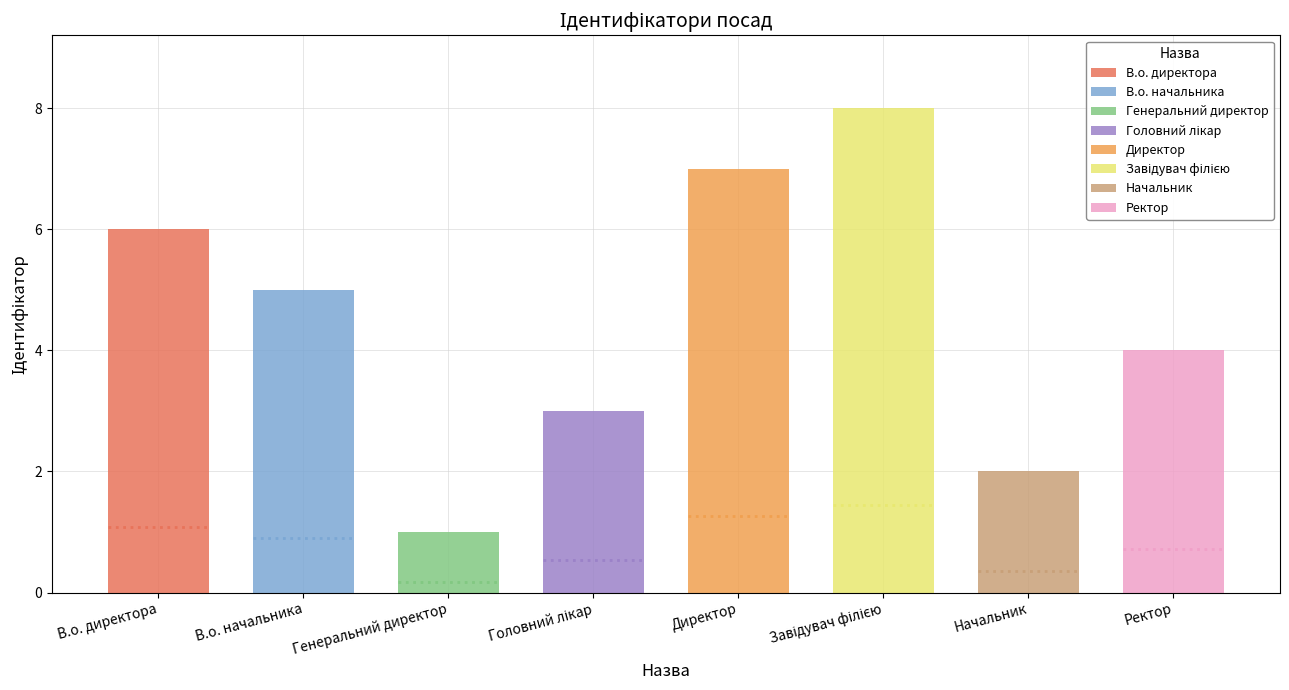

How many values are between 3 and 7?

5